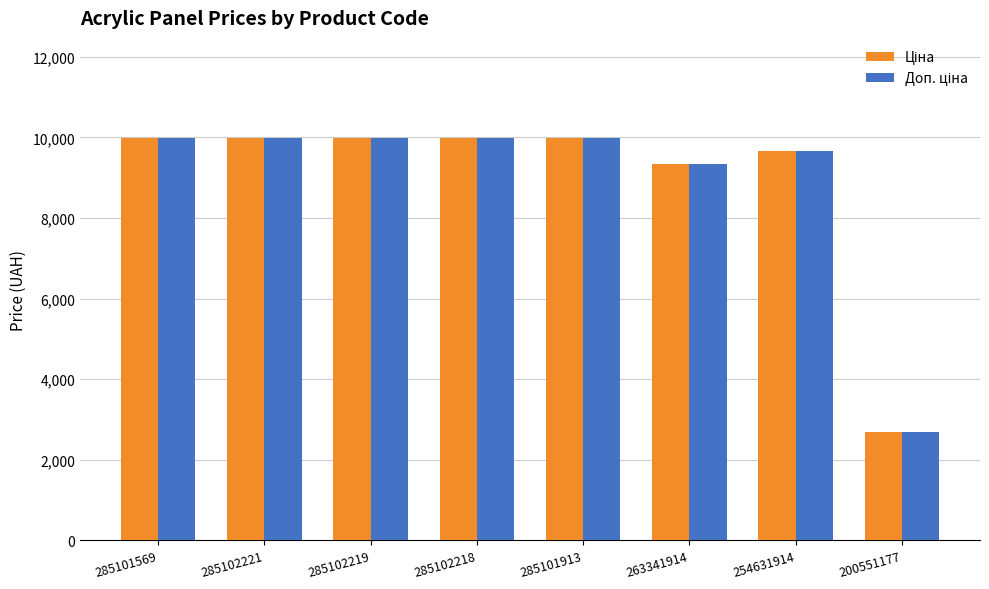

Which label corresponds to the smallest value in the chart?

200551177